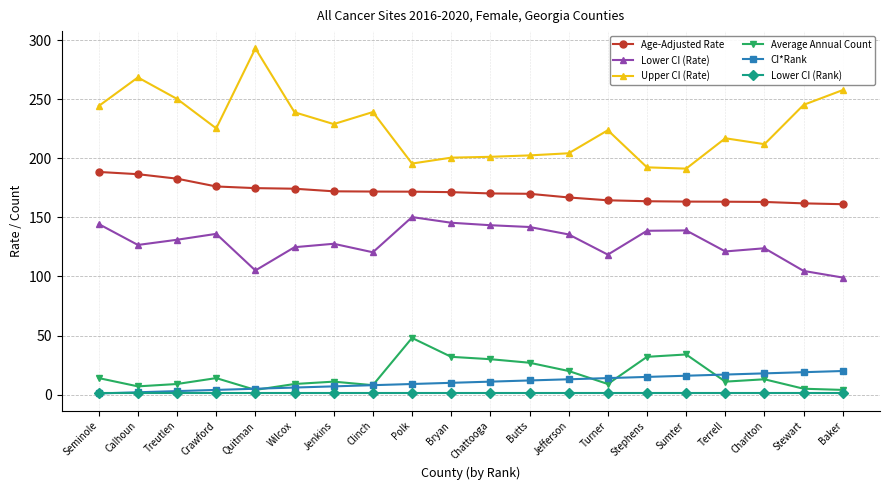

Which series has the largest total across all categories?

Upper CI (Rate)